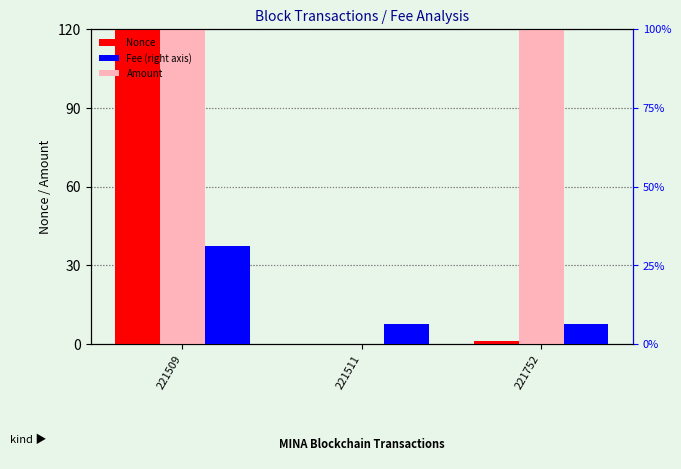

How many bars are there in each group?

3